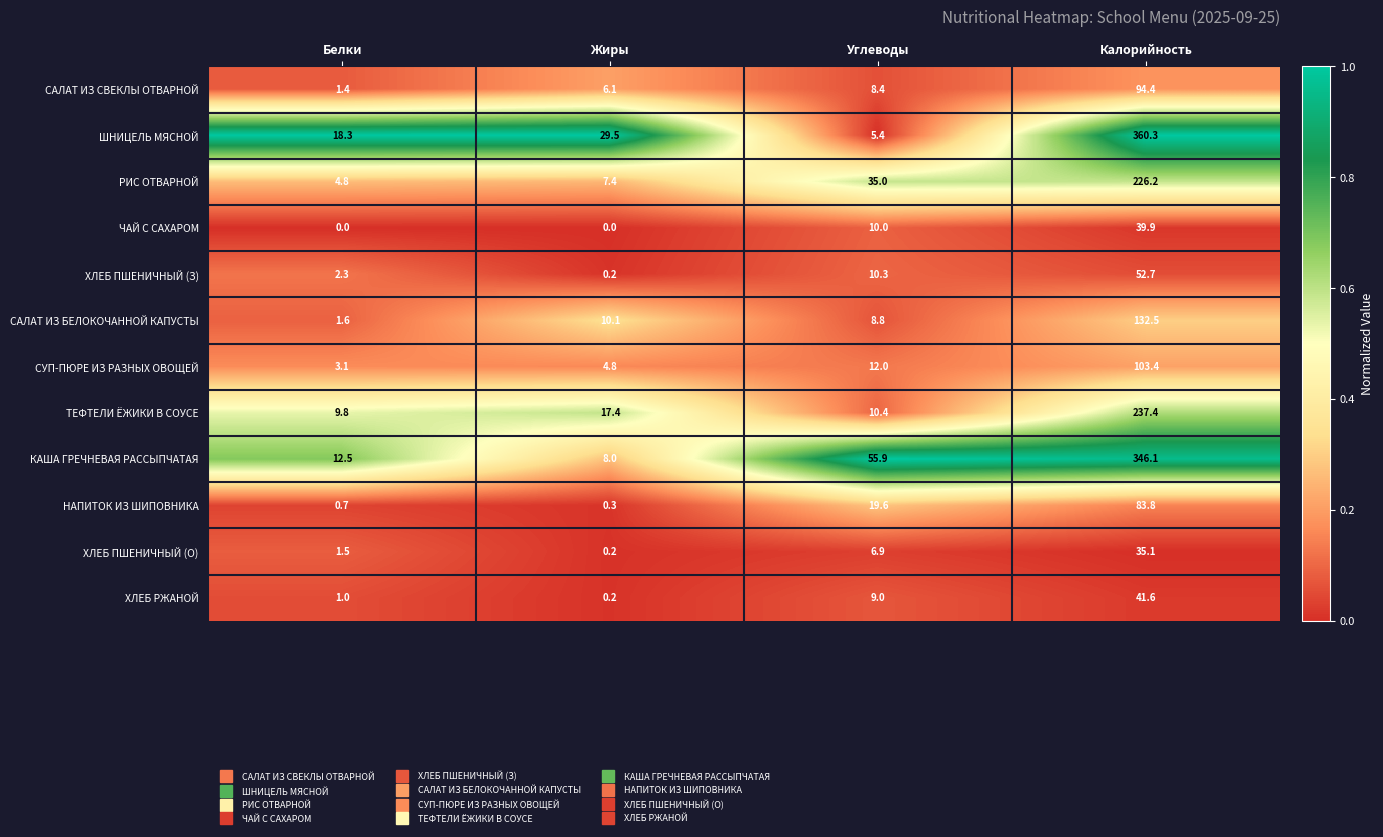

True or false: САЛАТ ИЗ БЕЛОКОЧАННОЙ КАПУСТЫ has a value of 10.1 at Жиры.

True